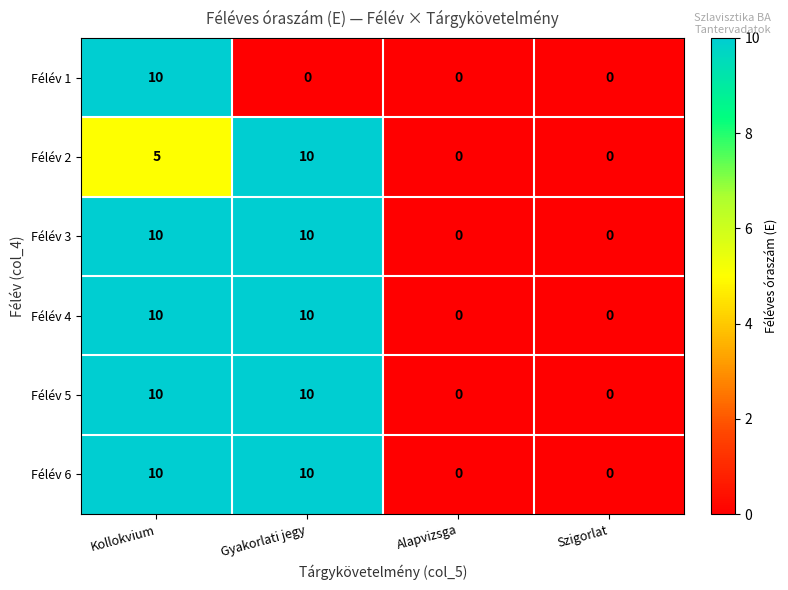

What is the total value across all series at Kollokvium?

55